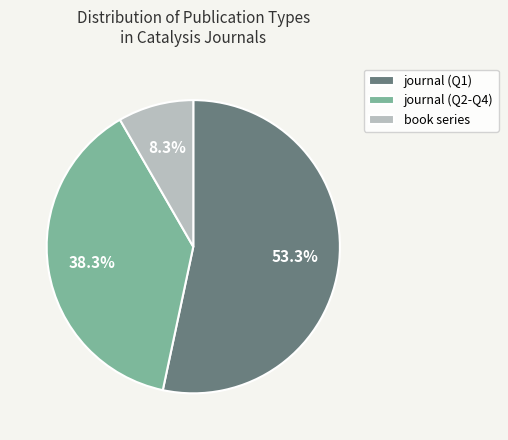

Which category has the smallest portion of the pie?

book series